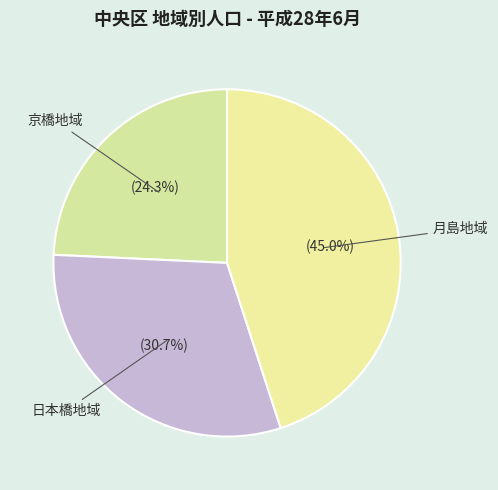

To the nearest percent, what is the average slice percentage?

33%